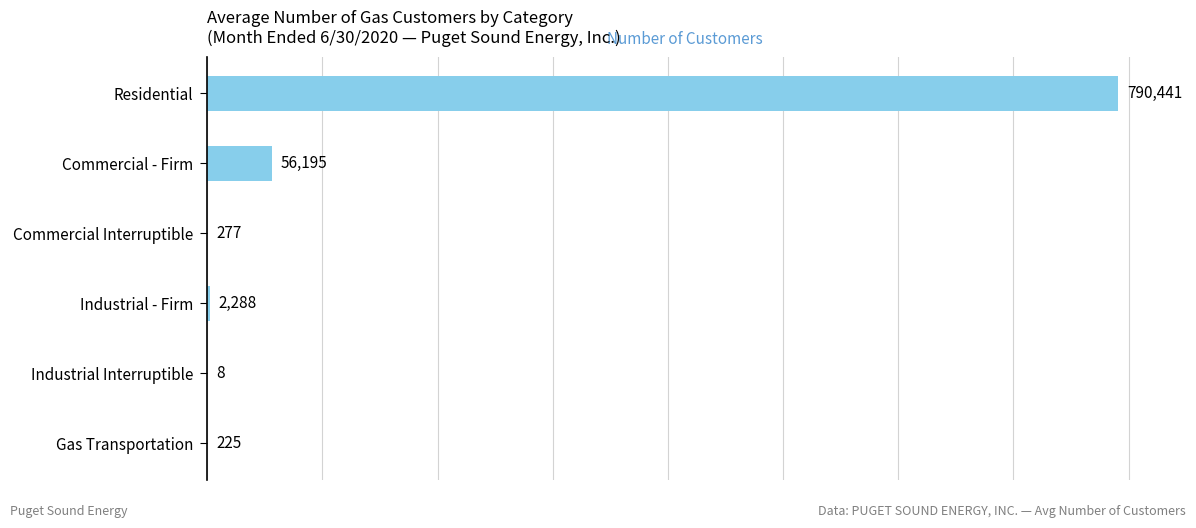

The chart shows a value of 91914 at Commercial - Firm. True or false?

False